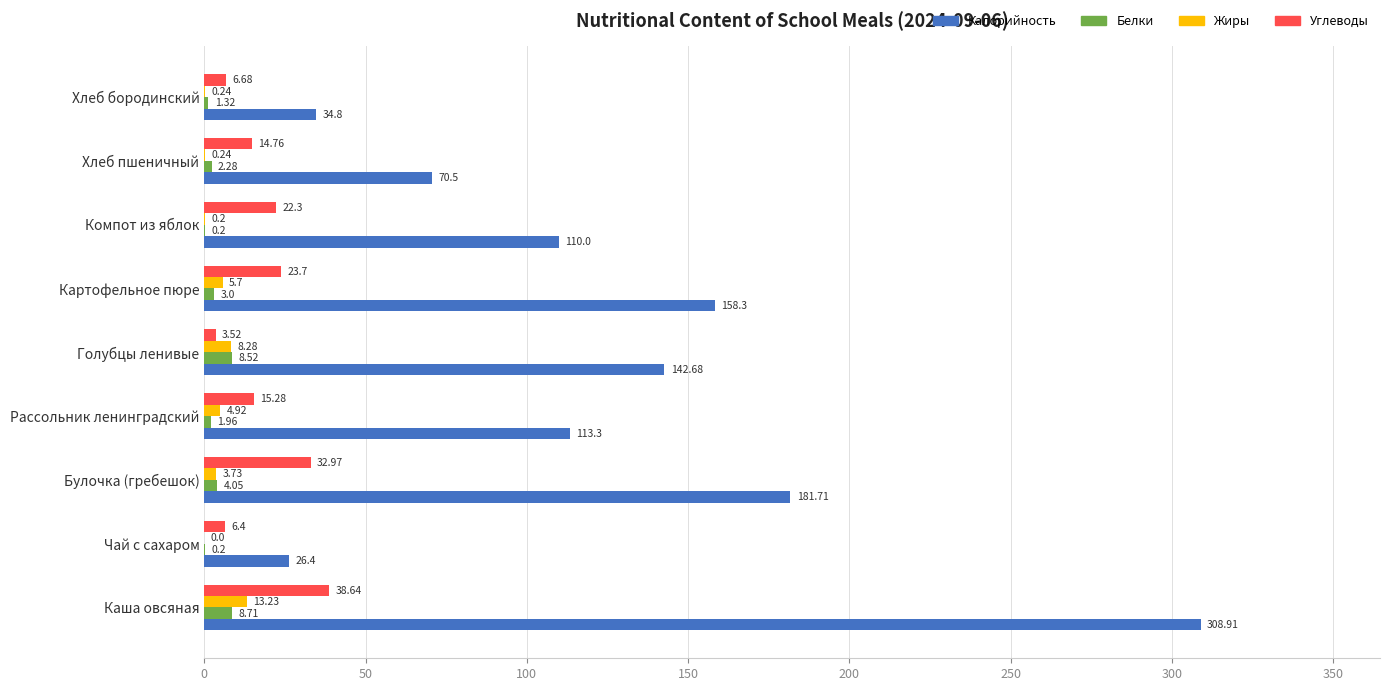

How many series are shown in this chart?

4